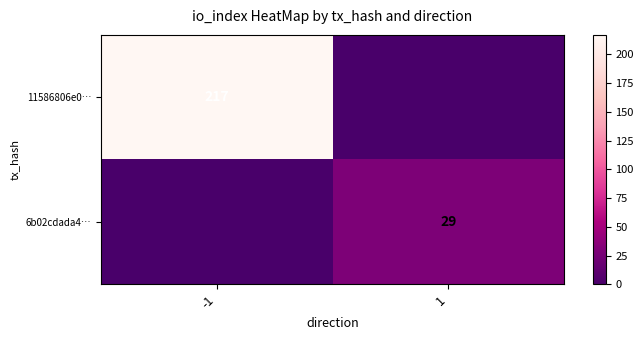

The value of 11586806e0… at -1 is 217. True or false?

True